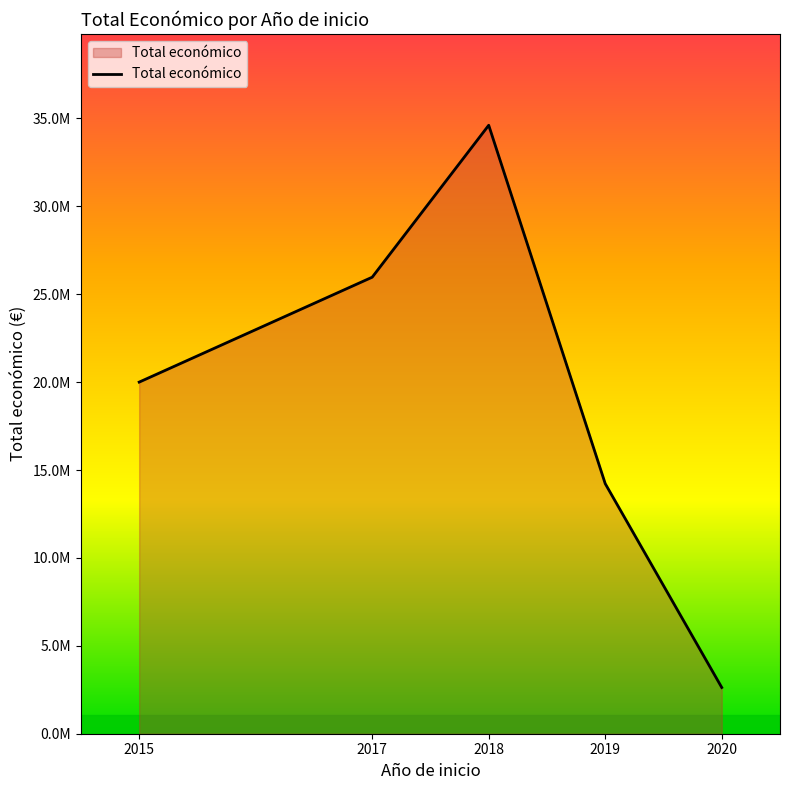

How many points are higher than both their immediate neighbors (excluding endpoints)?

1